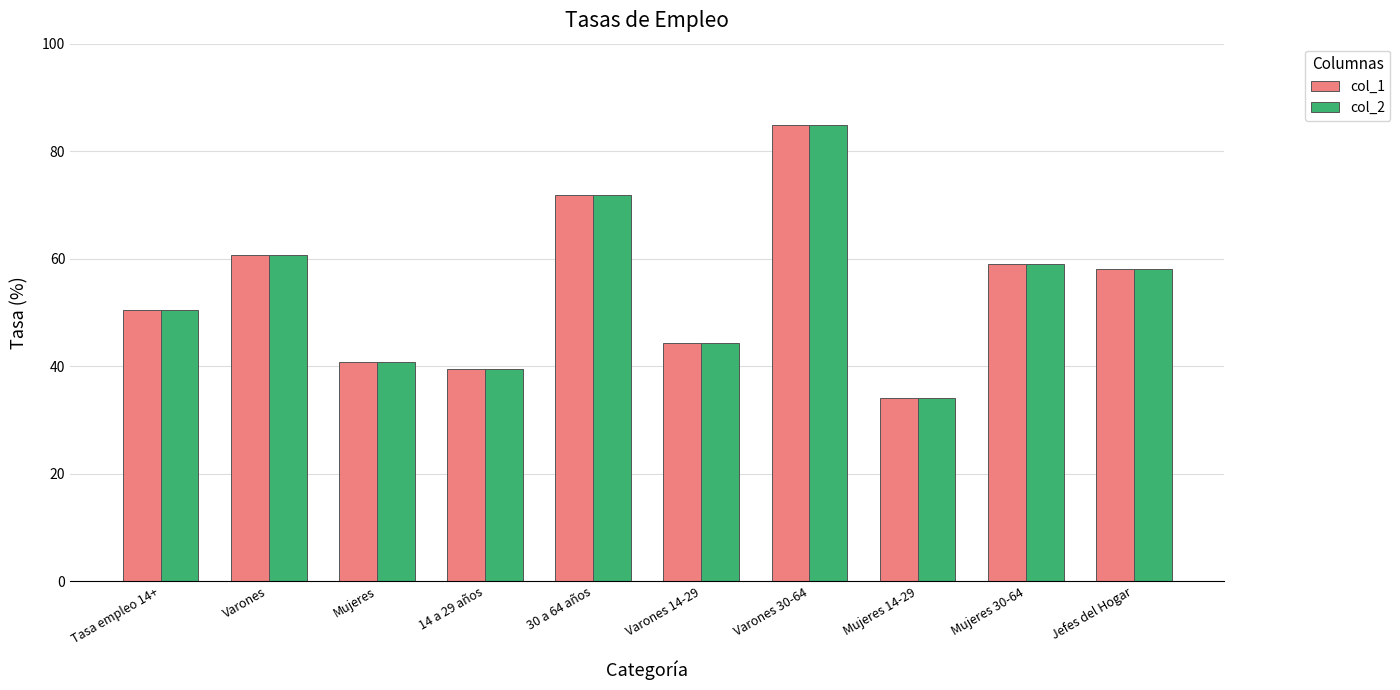

What position from the left is Mujeres?

3